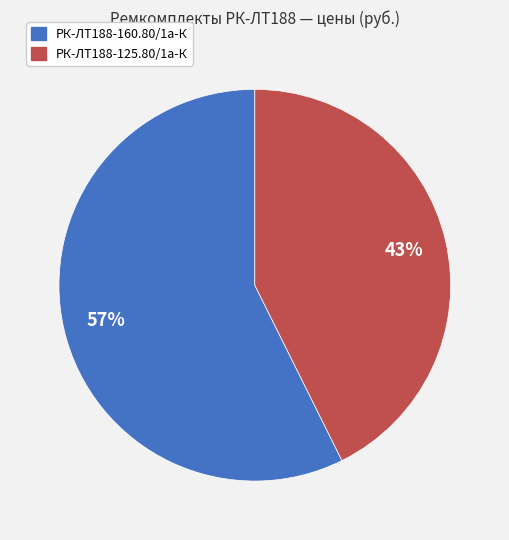

Which slice represents more than half of the pie?

РК-ЛТ188-160.80/1а-К